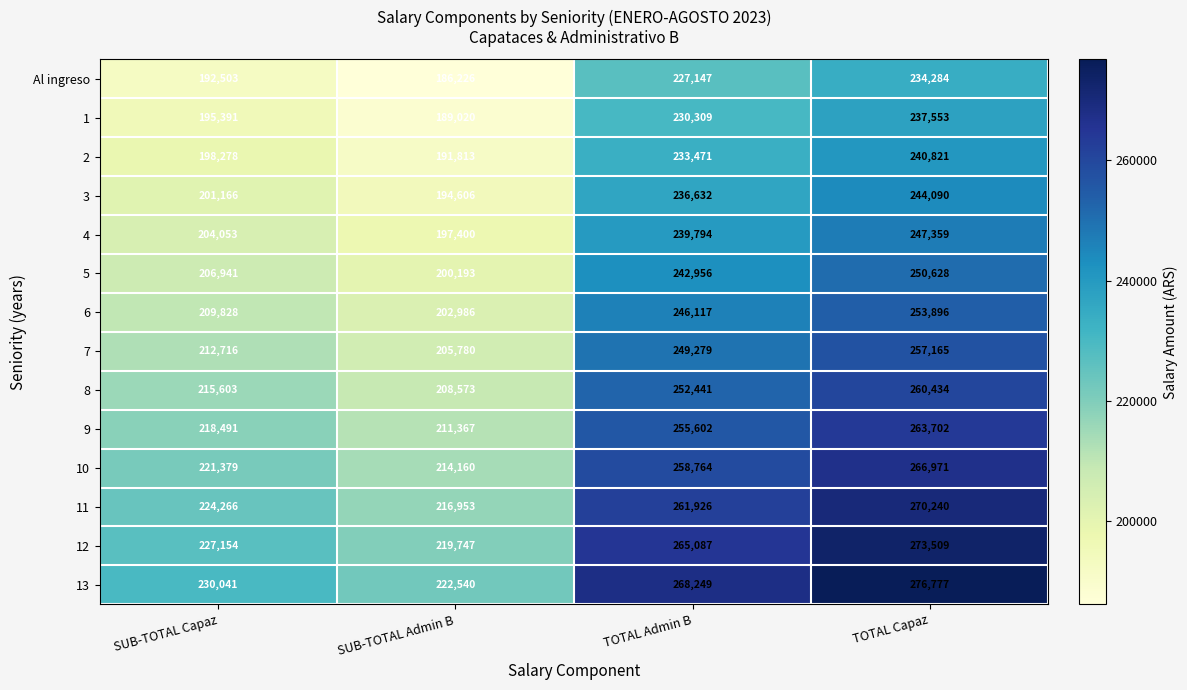

Rank the series at SUB-TOTAL Admin B from highest to lowest value.

13, 12, 11, 10, 9, 8, 7, 6, 5, 4, 3, 2, 1, Al ingreso